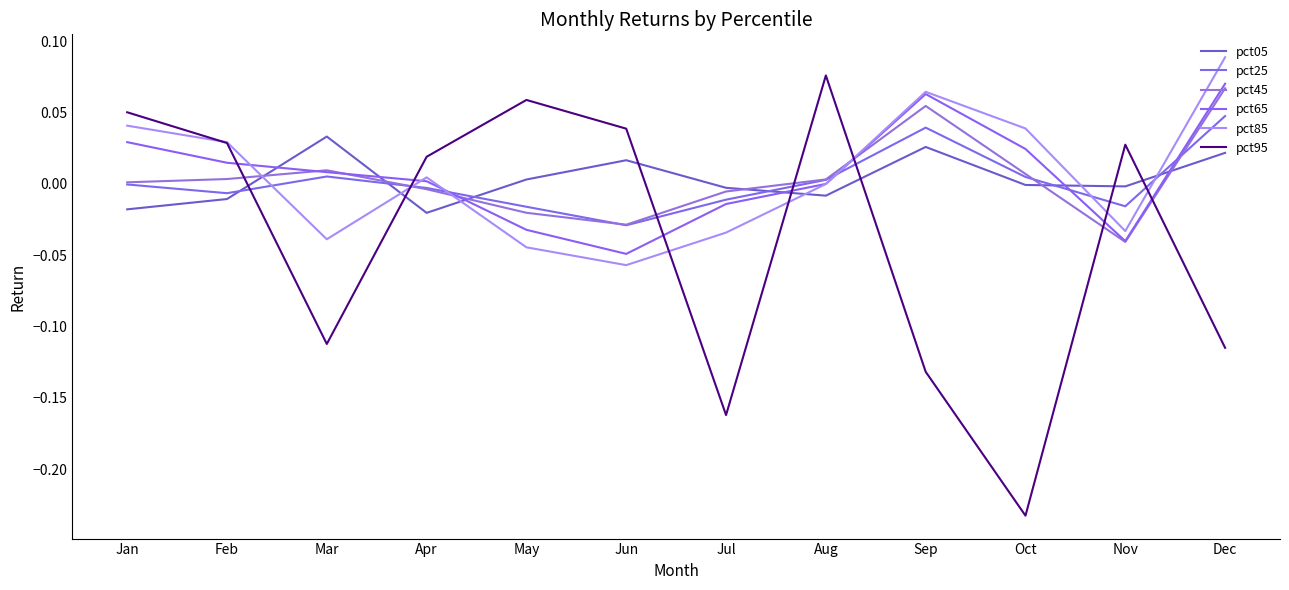

Count the number of data series in this chart.

6